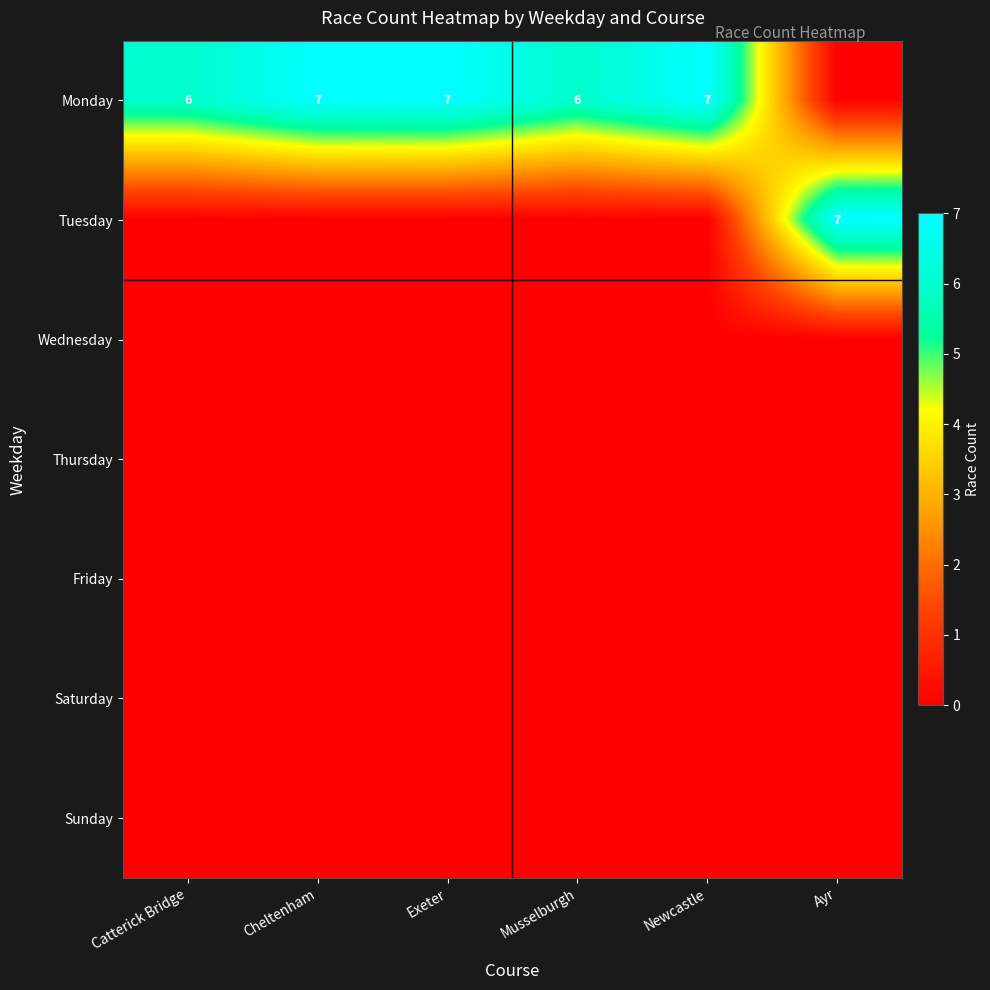

Which category has the lowest value across all series?

Ayr